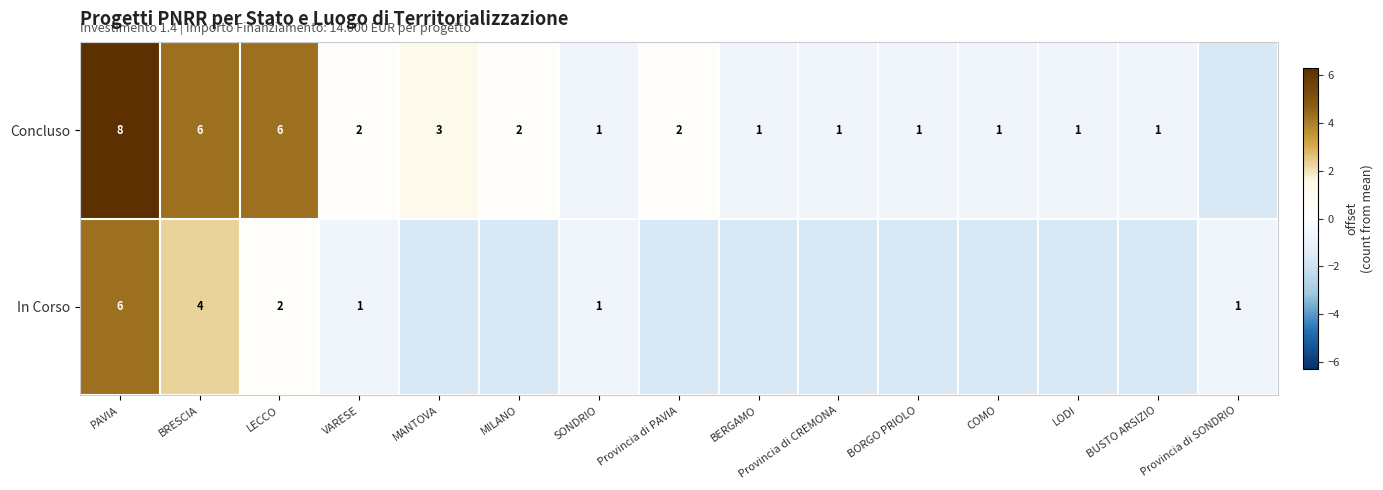

What is the total value across all series at LECCO?

8.0